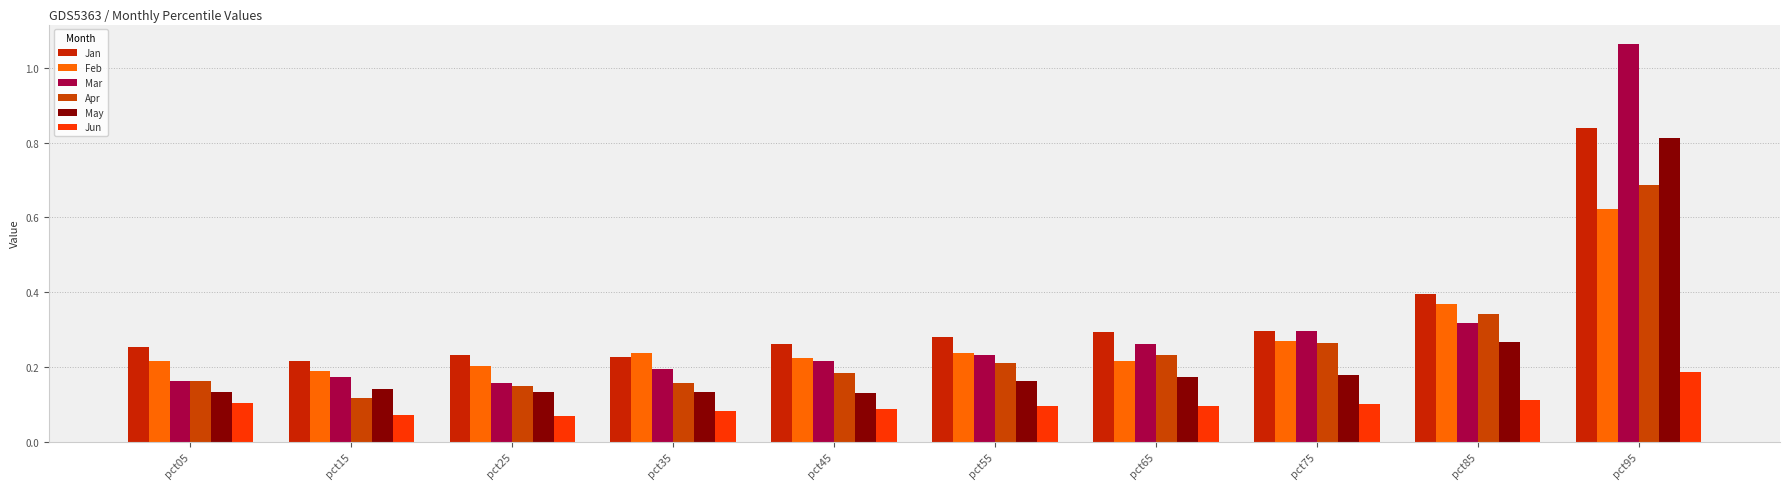

Between pct05 and pct95, which series saw the biggest shift?

Mar